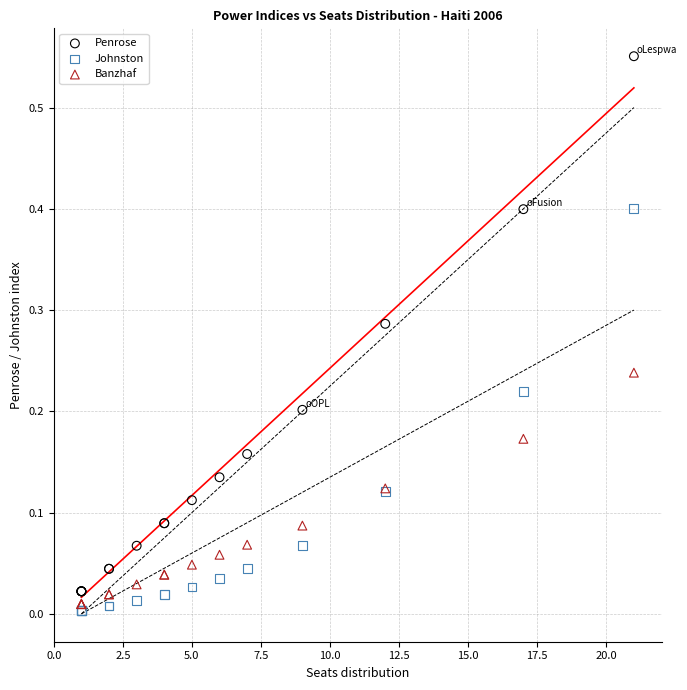

Which series reaches the maximum Y coordinate?

Penrose